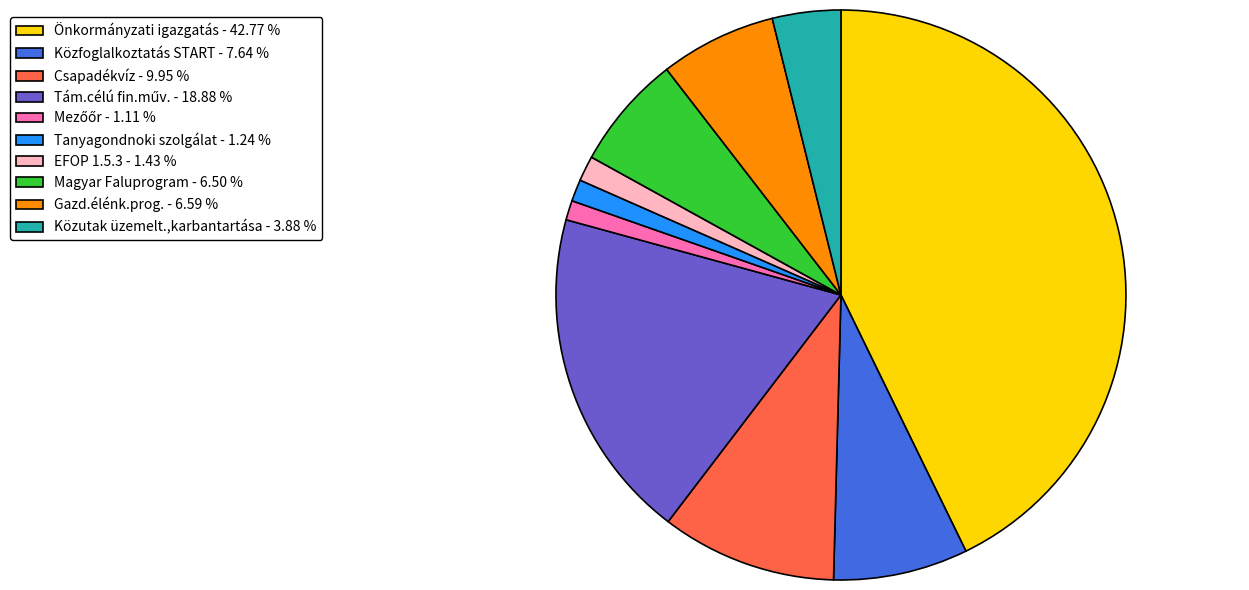

Which has a higher value, Gazd.élénk.prog. - 6.59 % or Csapadékvíz - 9.95 %?

Csapadékvíz - 9.95 %